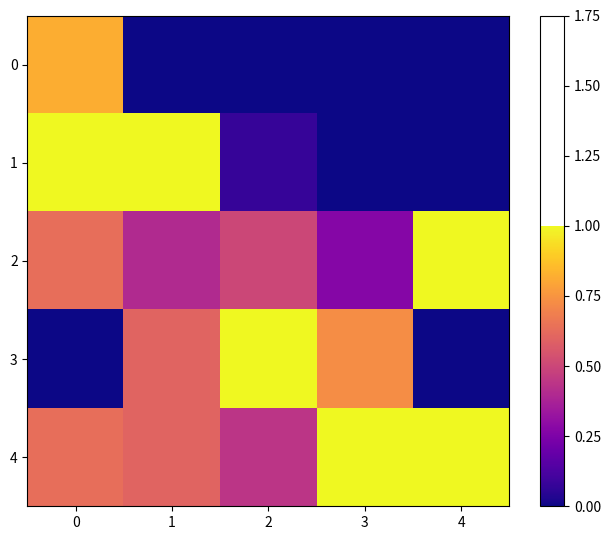

What is the spread (max minus min) of values at 4?

1.0